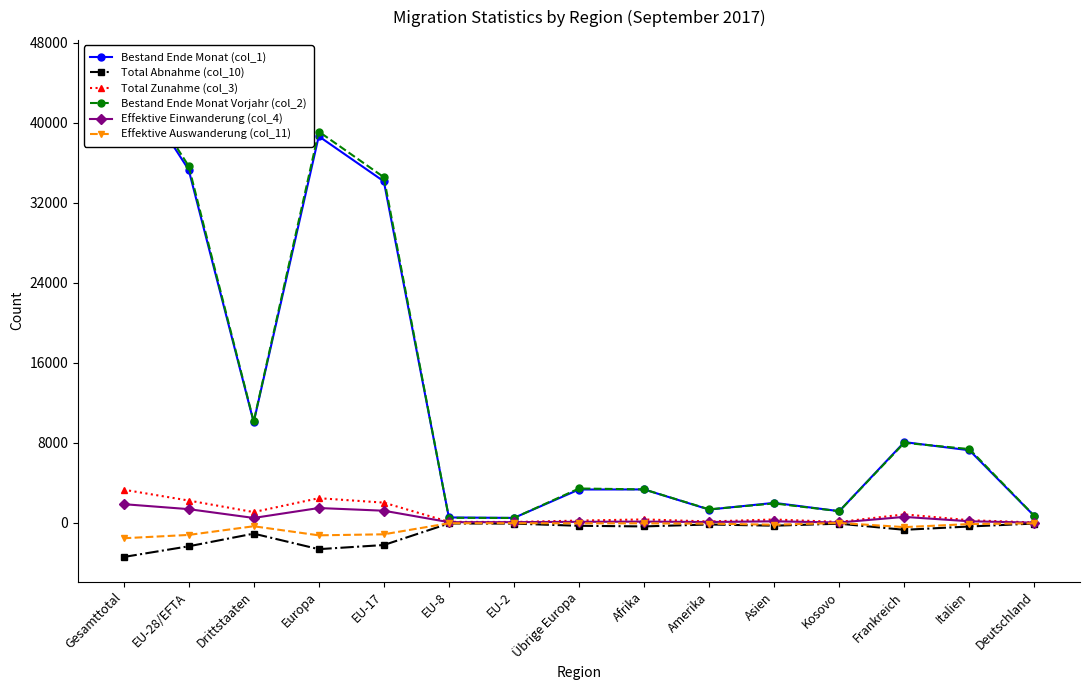

Reading left to right, list all the values displayed in this chart.

Bestand Ende Monat (col_1): Gesamttotal=45361	EU-28/EFTA=35295	Drittstaaten=10066	Europa=38634	EU-17=34129	EU-8=547	EU-2=502	Übrige Europa=3339	Afrika=3346	Amerika=1335	Asien=2005	Kosovo=1174	Frankreich=8076	Italien=7260	Deutschland=678
Total Abnahme (col_10): Gesamttotal=-3404	EU-28/EFTA=-2335	Drittstaaten=-1069	Europa=-2621	EU-17=-2208	EU-8=-55	EU-2=-67	Übrige Europa=-286	Afrika=-348	Amerika=-154	Asien=-277	Kosovo=-74	Frankreich=-687	Italien=-356	Deutschland=-60
Total Zunahme (col_3): Gesamttotal=3321	EU-28/EFTA=2237	Drittstaaten=1084	Europa=2471	EU-17=2028	EU-8=109	EU-2=92	Übrige Europa=234	Afrika=351	Amerika=146	Asien=344	Kosovo=98	Frankreich=853	Italien=271	Deutschland=49
Bestand Ende Monat Vorjahr (col_2): Gesamttotal=45801	EU-28/EFTA=35663	Drittstaaten=10138	Europa=39103	EU-17=34541	EU-8=513	EU-2=495	Übrige Europa=3440	Afrika=3351	Amerika=1359	Asien=1949	Kosovo=1173	Frankreich=8005	Italien=7379	Deutschland=694
Effektive Einwanderung (col_4): Gesamttotal=1876	EU-28/EFTA=1378	Drittstaaten=498	Europa=1489	EU-17=1220	EU-8=75	EU-2=78	Übrige Europa=111	Afrika=133	Amerika=90	Asien=162	Kosovo=43	Frankreich=603	Italien=166	Deutschland=28
Effektive Auswanderung (col_11): Gesamttotal=-1531	EU-28/EFTA=-1199	Drittstaaten=-332	Europa=-1239	EU-17=-1136	EU-8=-32	EU-2=-27	Übrige Europa=-40	Afrika=-42	Amerika=-73	Asien=-176	Kosovo=-3	Frankreich=-419	Italien=-113	Deutschland=-37